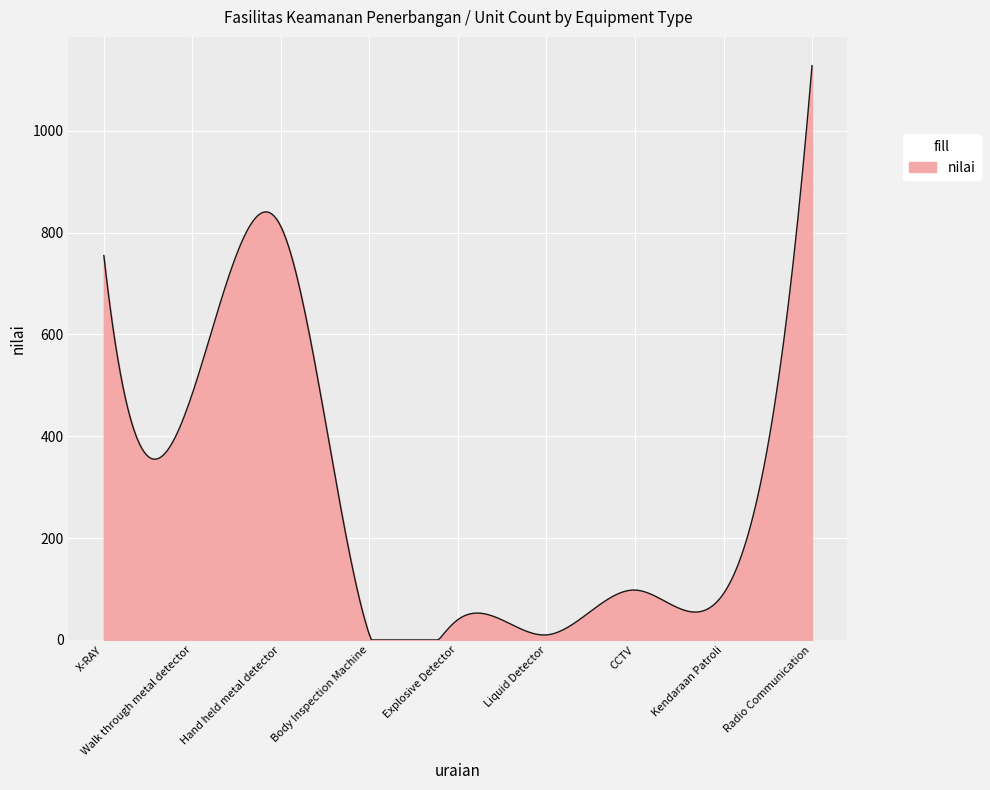

Does the chart have visible grid lines?

Yes